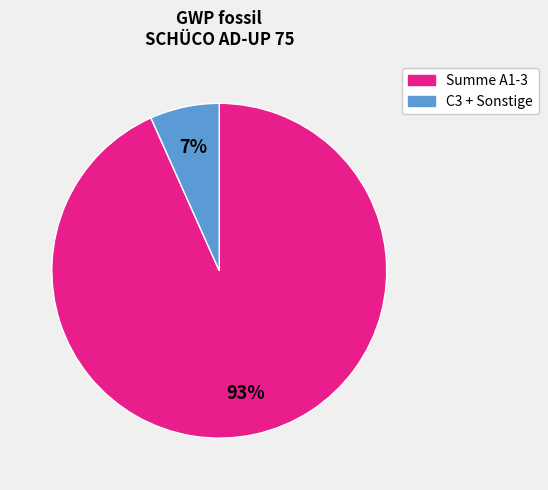

Is there a majority slice in this chart?

Yes